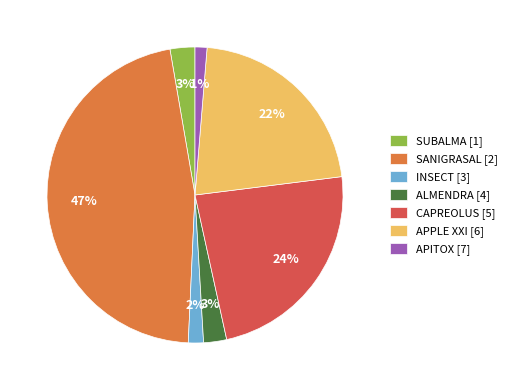

Which has a higher value, APITOX [7] or ALMENDRA [4]?

ALMENDRA [4]